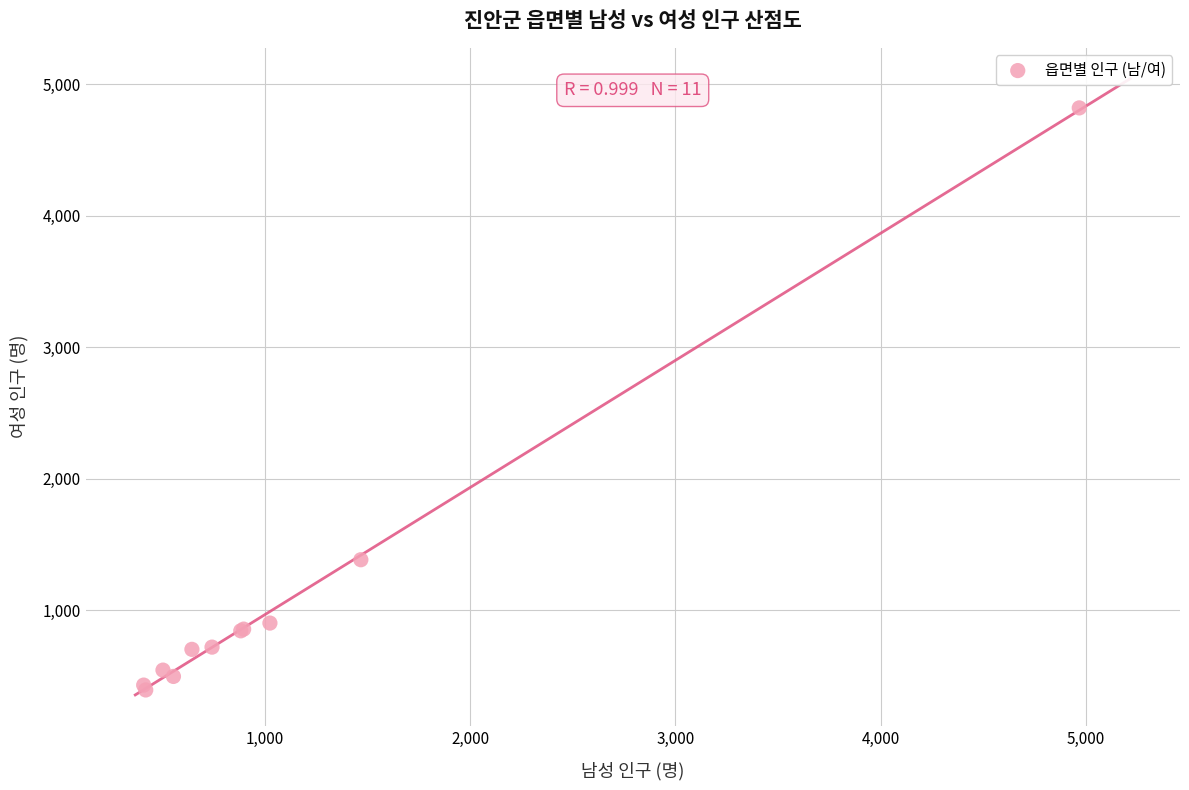

What Y value in the scatter plot is closest to 2606?

1383